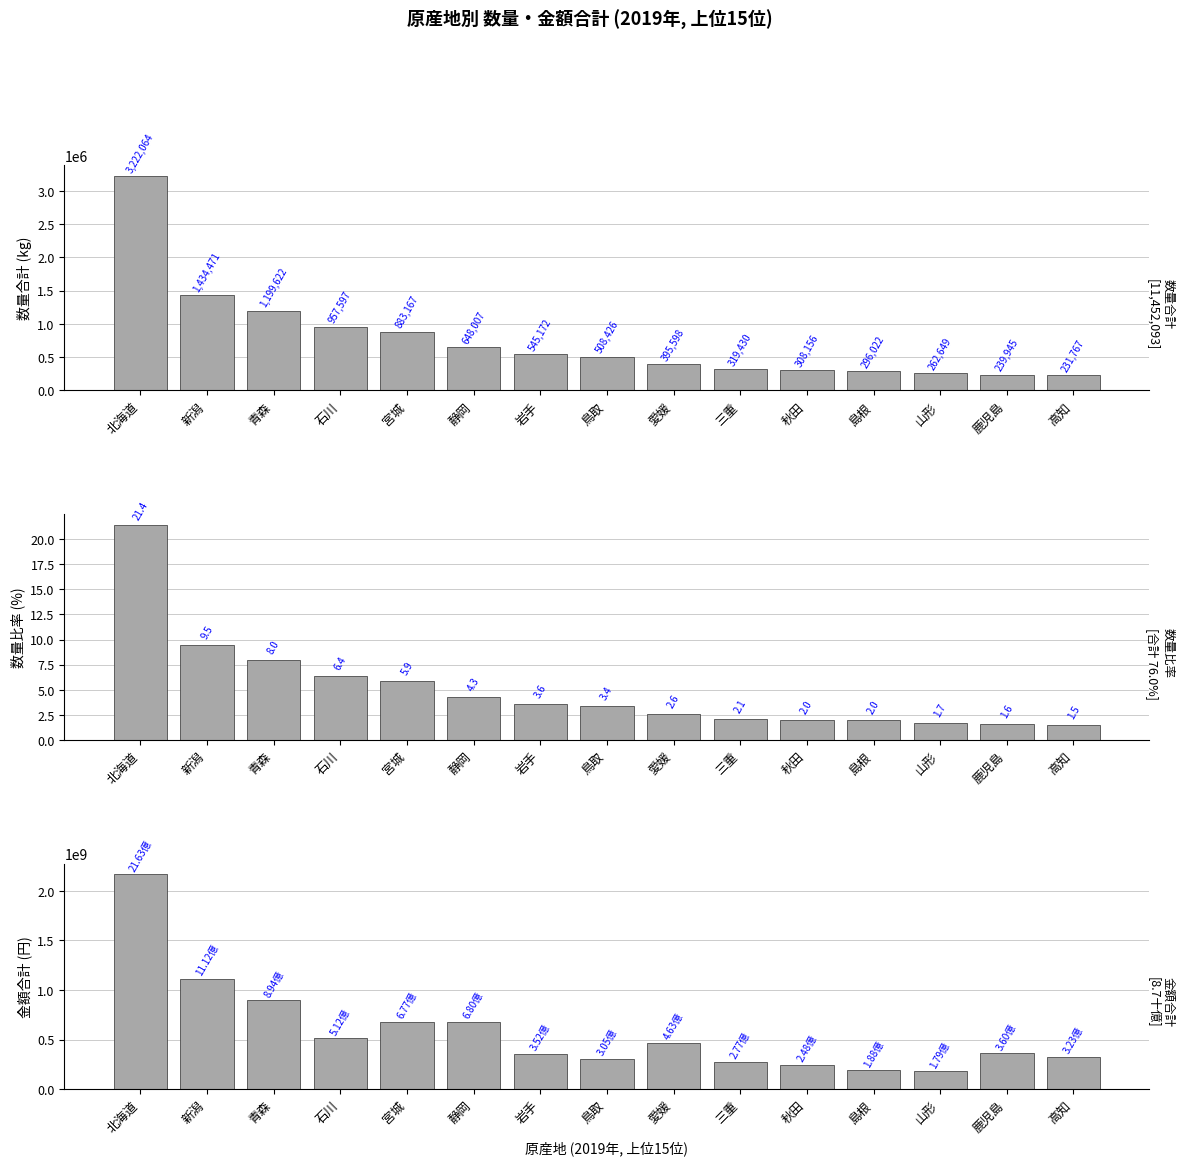

At how many categories does at least one series exceed 890253964?

3